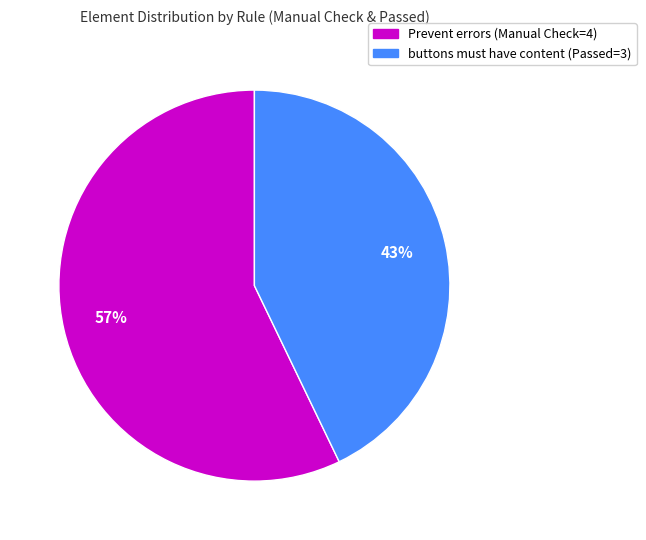

Which category has the biggest portion of the pie?

Prevent errors (Manual Check=4)